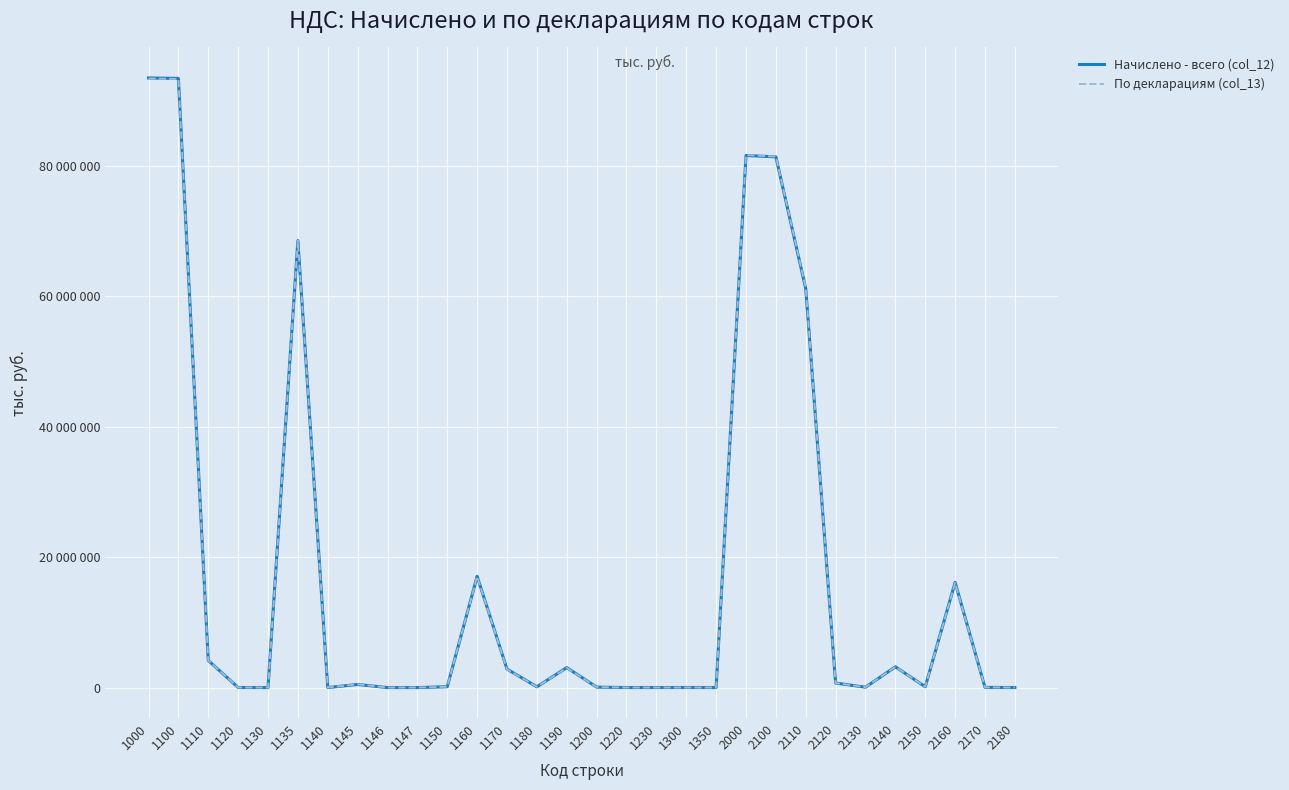

Is this an area chart (filled region under the line)?

No